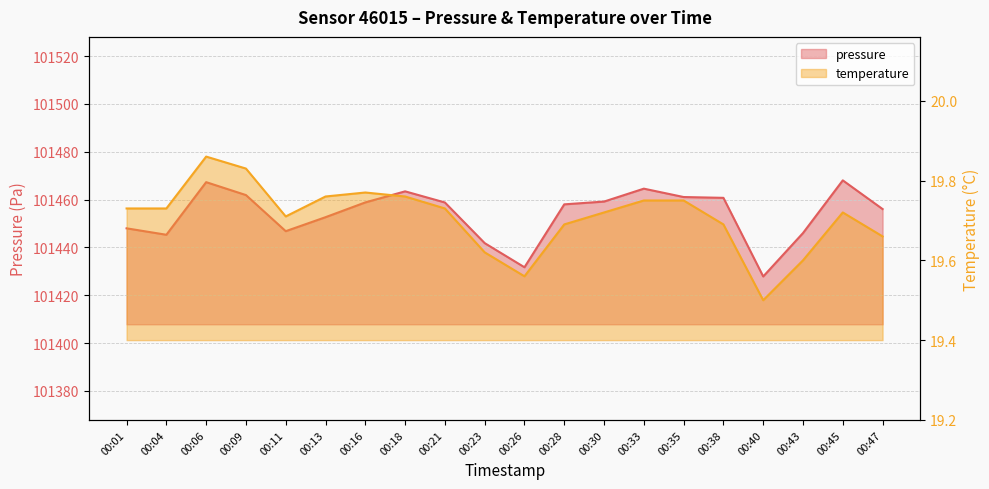

At how many categories does at least one series exceed 25612?

20